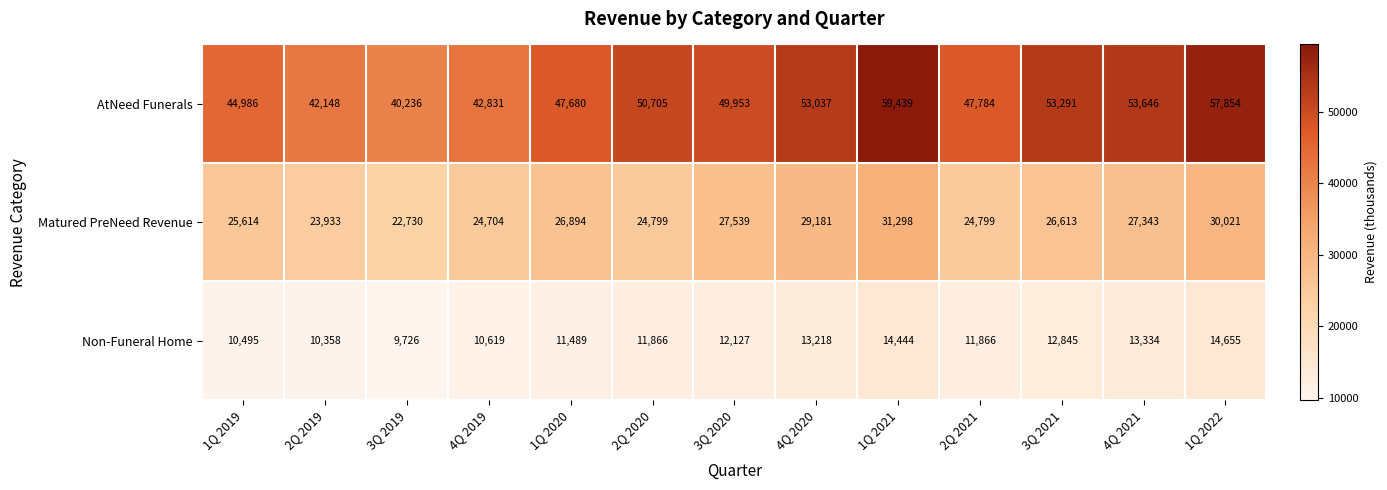

What is the total value across all series at 2Q 2019?

76439